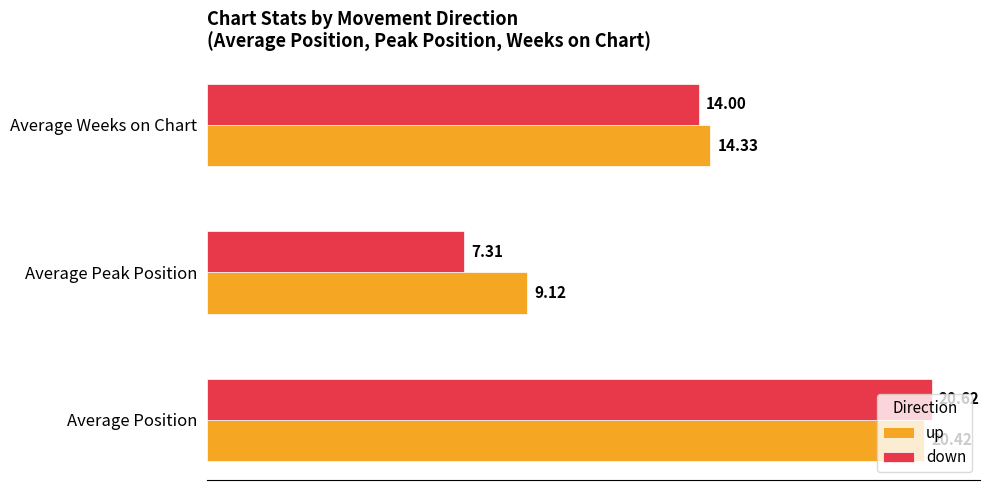

At which label is up closest to 14?

Average Weeks on Chart